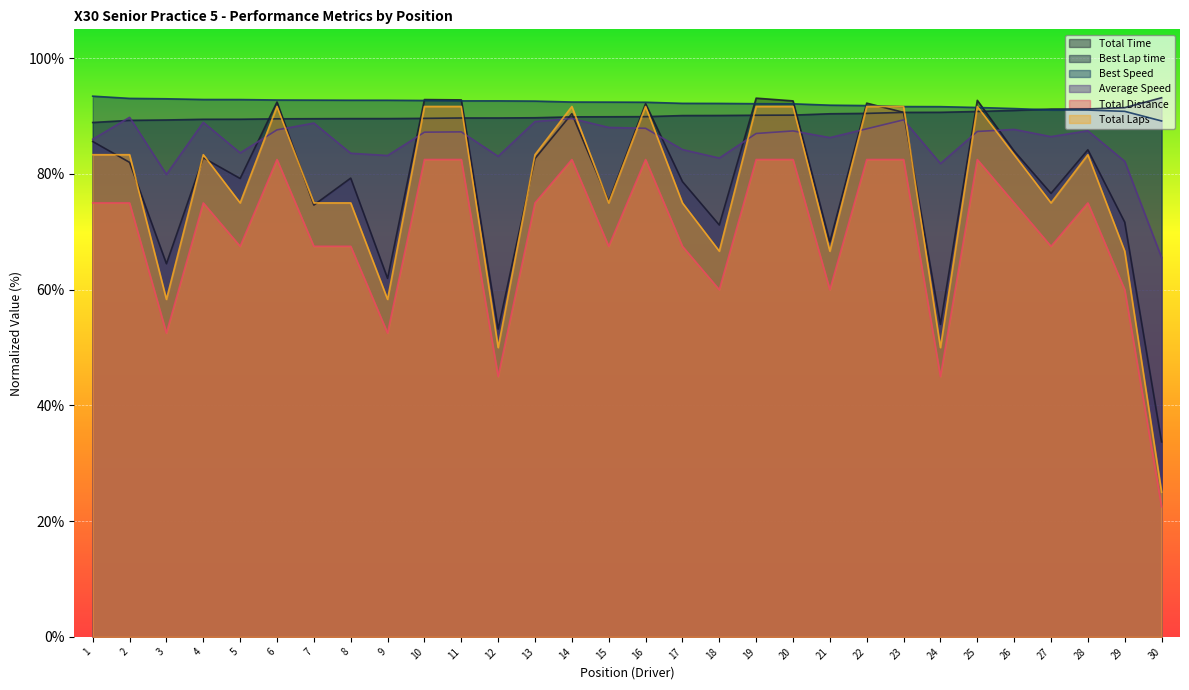

True or false: Best Speed and Average Speed intersect in this chart.

False